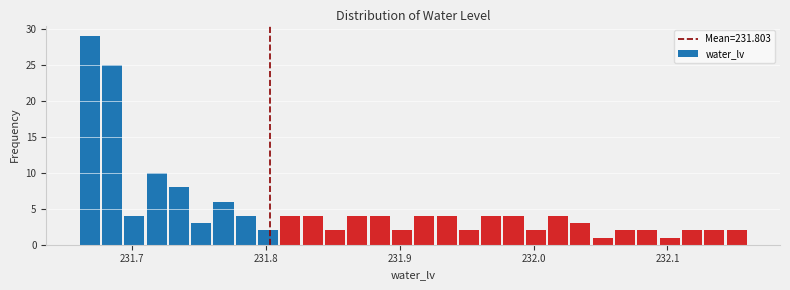

Read against the x-axis, roughly where is the centre of the tallest bar?

231.67